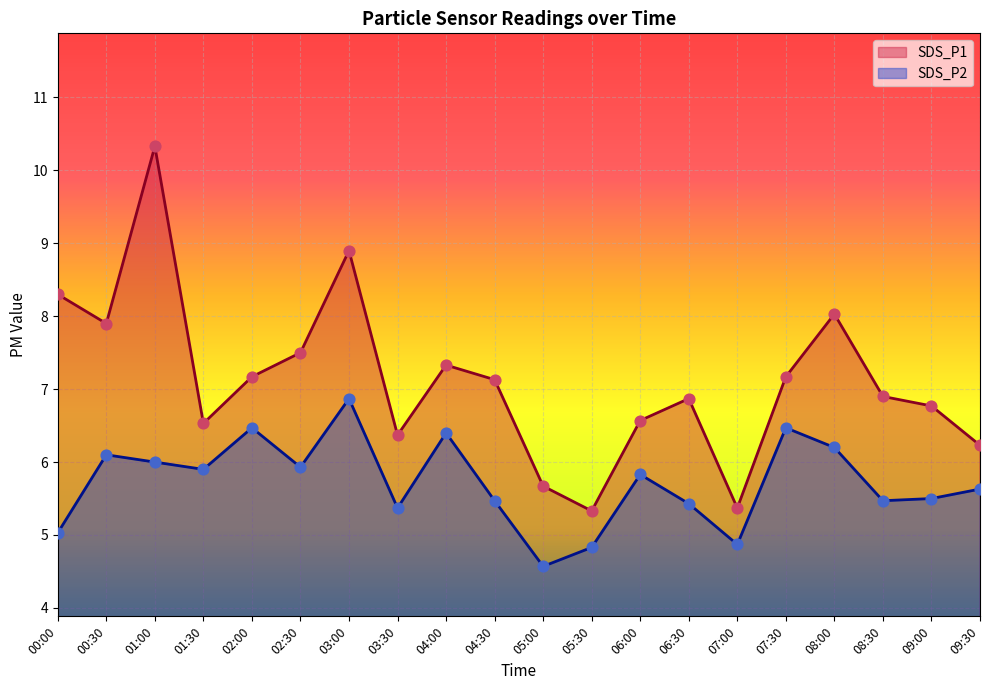

Is the value of SDS_P1 at 09:00 greater than the value of SDS_P2 at 09:00?

Yes